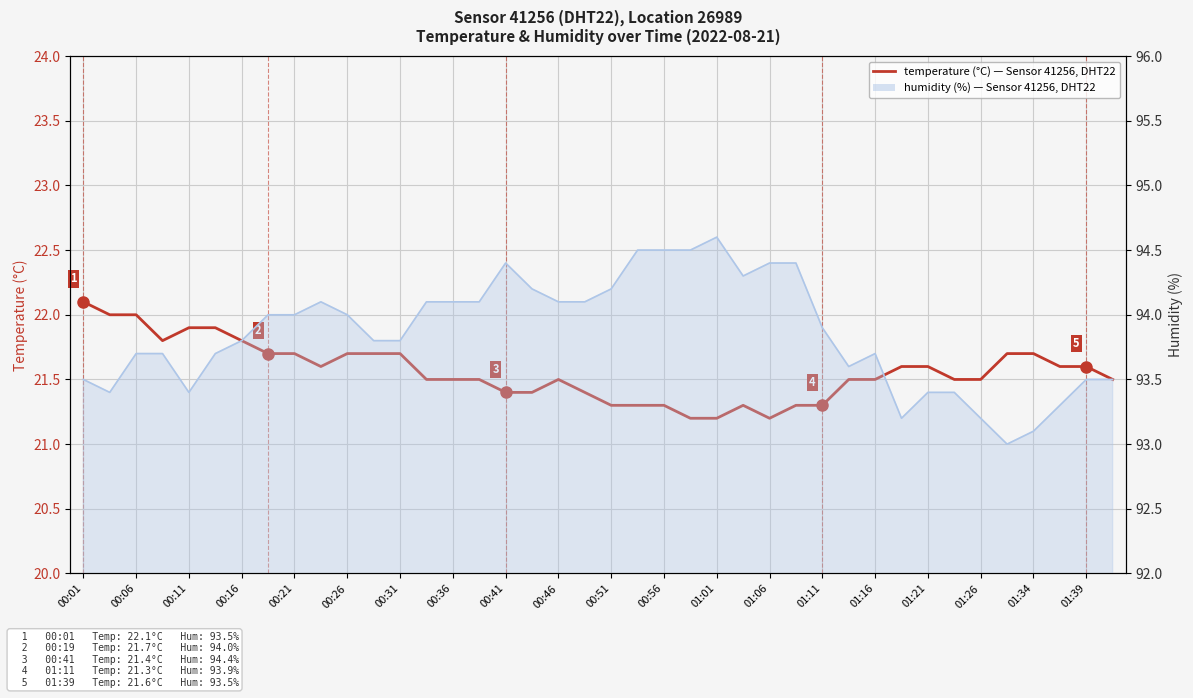

What is the sum of all values?

862.5